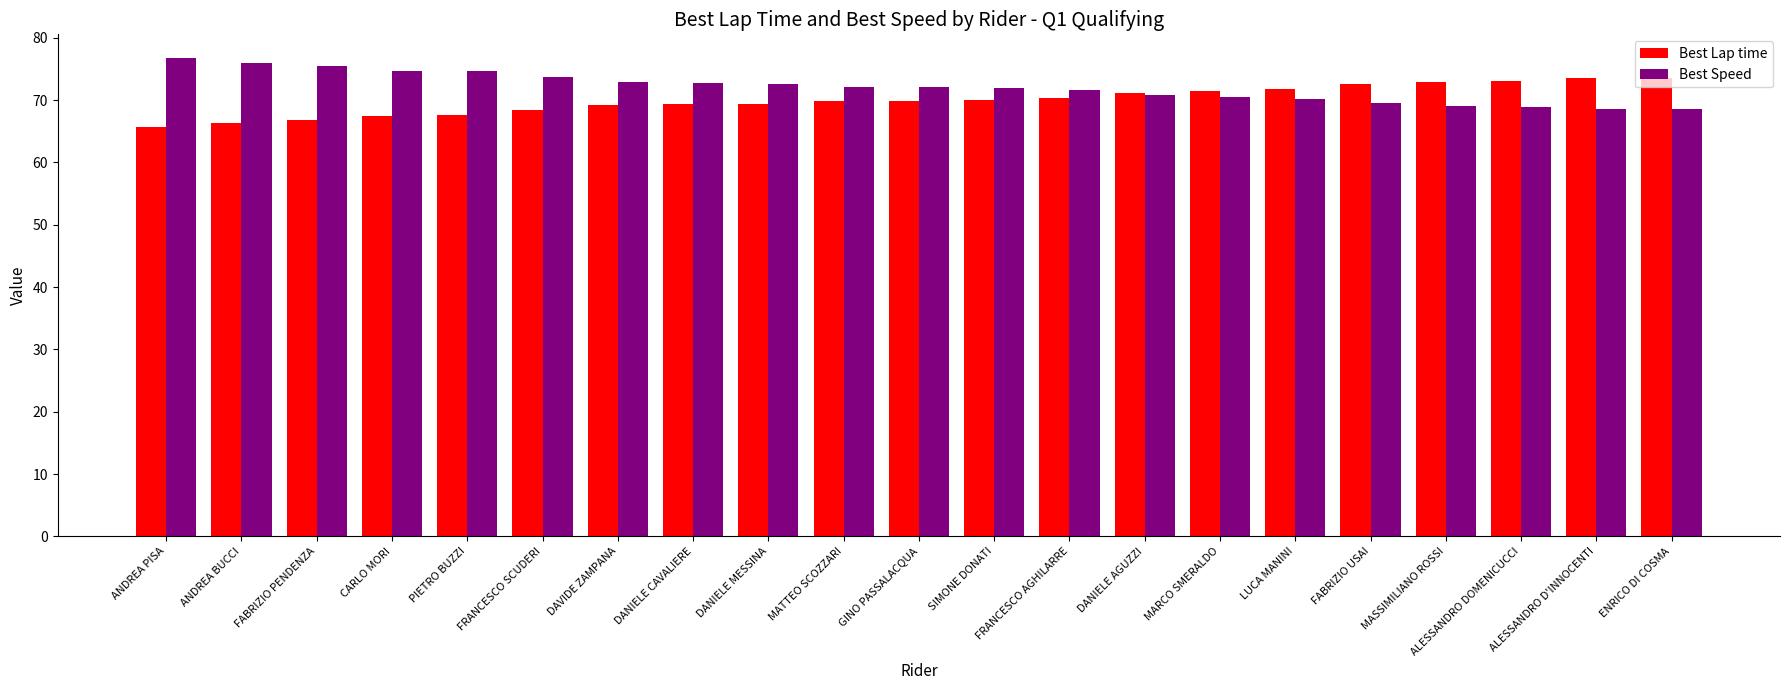

What are all the series names shown in the legend?

Best Lap time, Best Speed